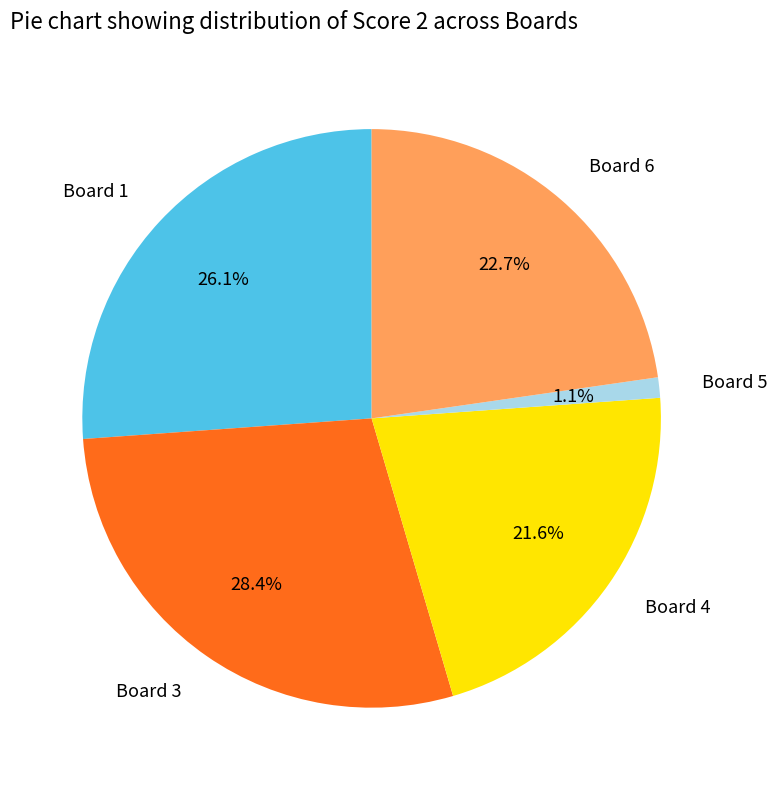

What is the ratio of the value at Board 4 to the value at Board 3?

0.8